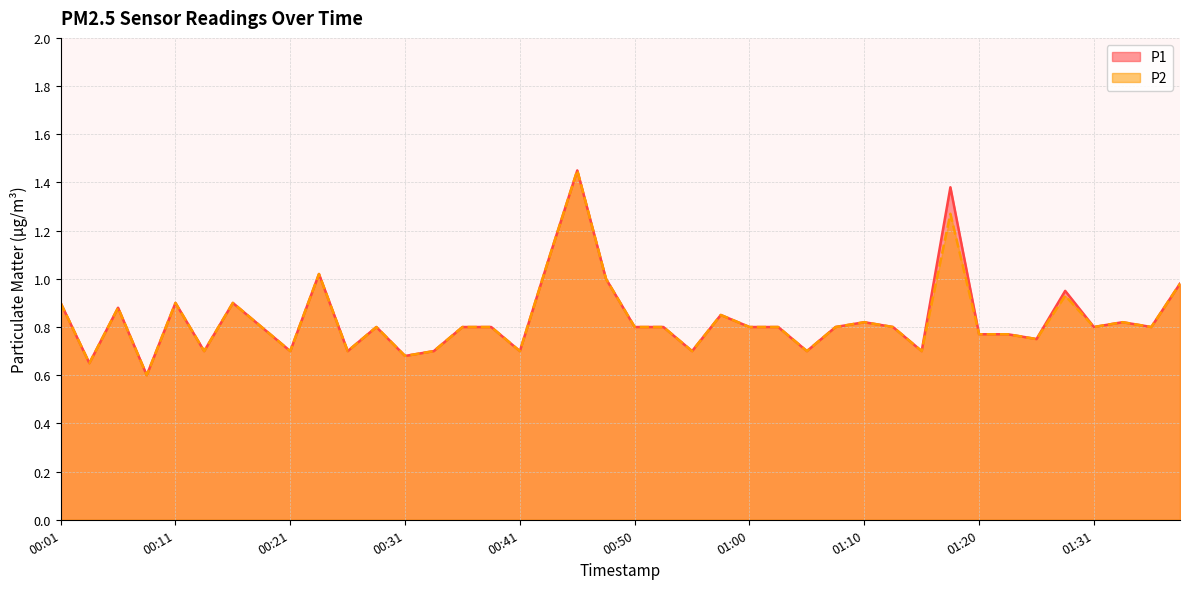

At how many categories does at least one series exceed 0?

40